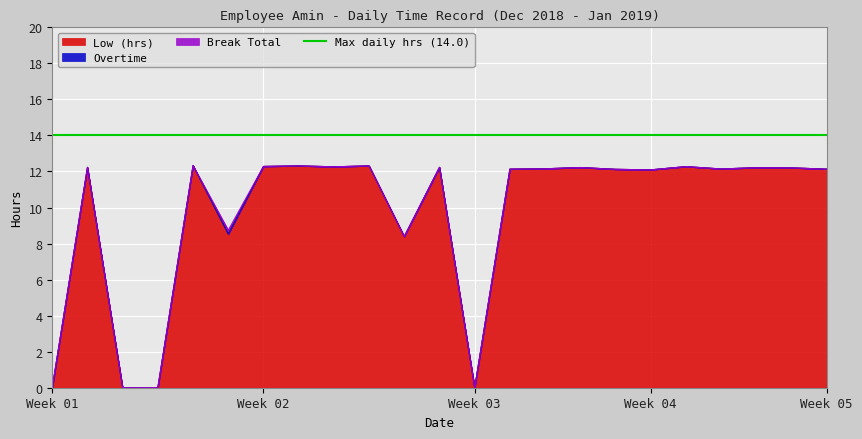

What is the highest value of the Low (hrs) series?

12.3